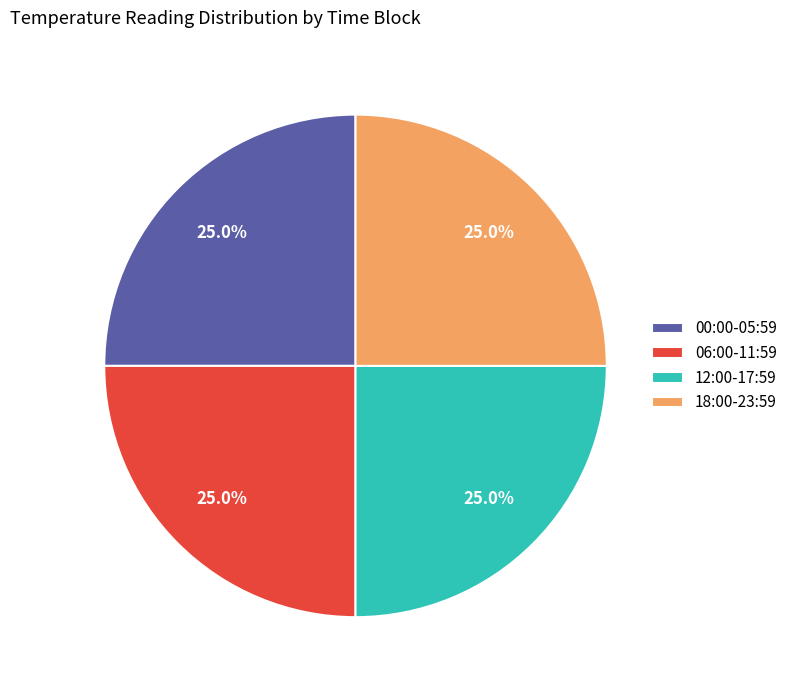

Is there a majority slice in this chart?

No